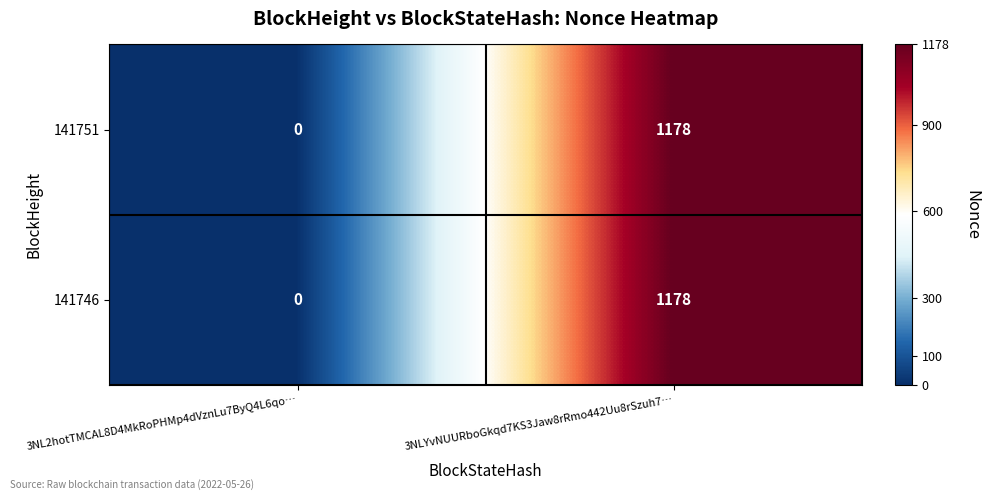

How many data points in 141751 are less than 1178?

1